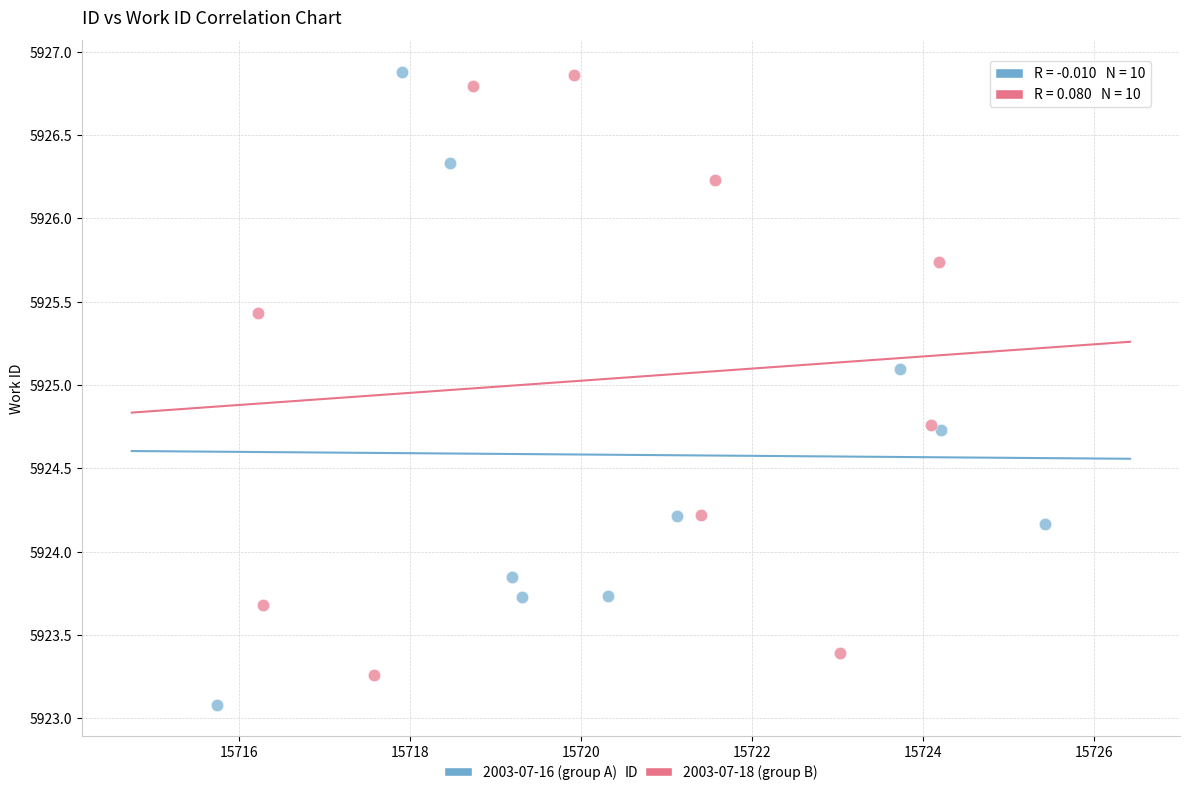

Which series reaches the minimum Y coordinate?

2003-07-16 (group A)